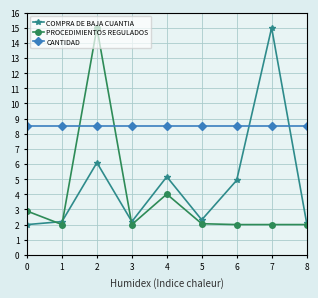

True or false: CANTIDAD and PROCEDIMIENTOS REGULADOS cross at least once.

True